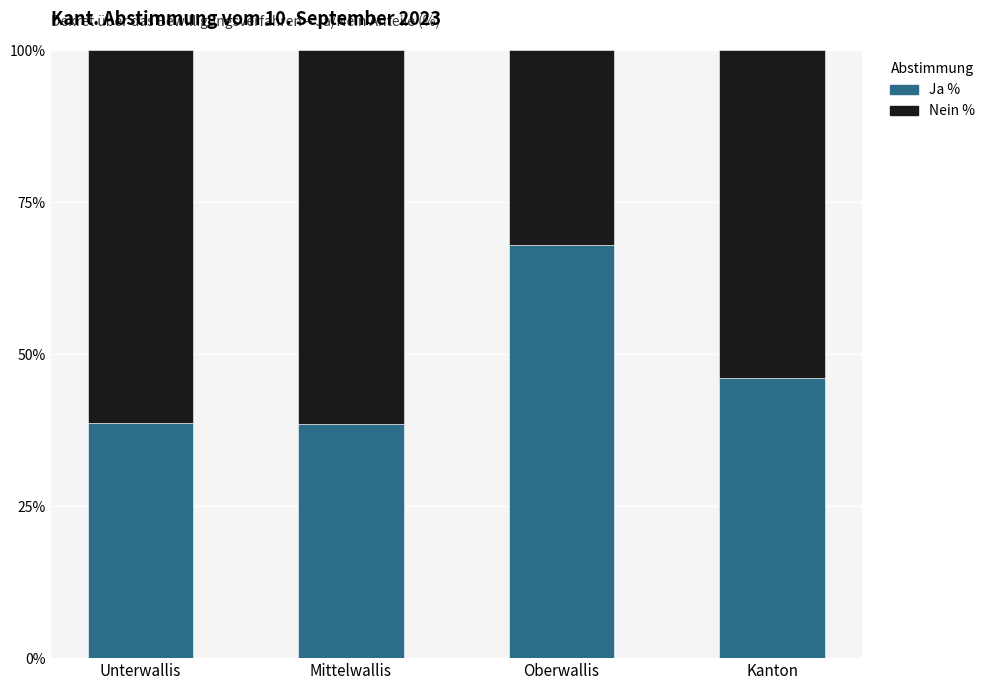

What is the average value of the Ja % series?

47.8